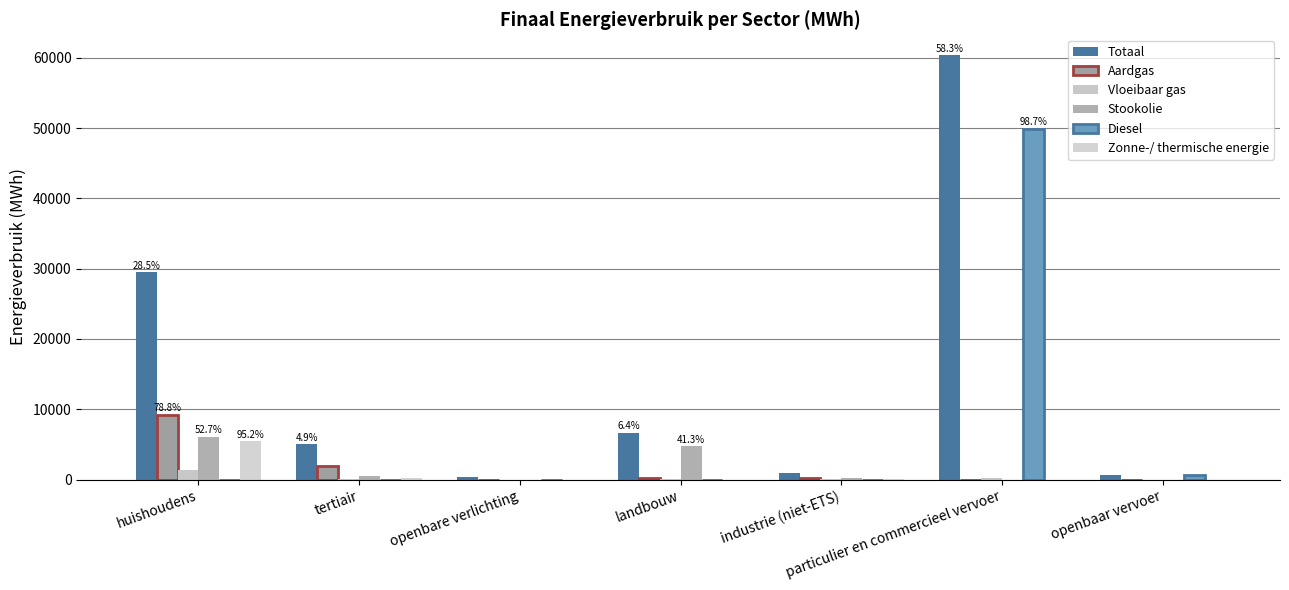

At which category is the sum across all series the highest?

particulier en commercieel vervoer